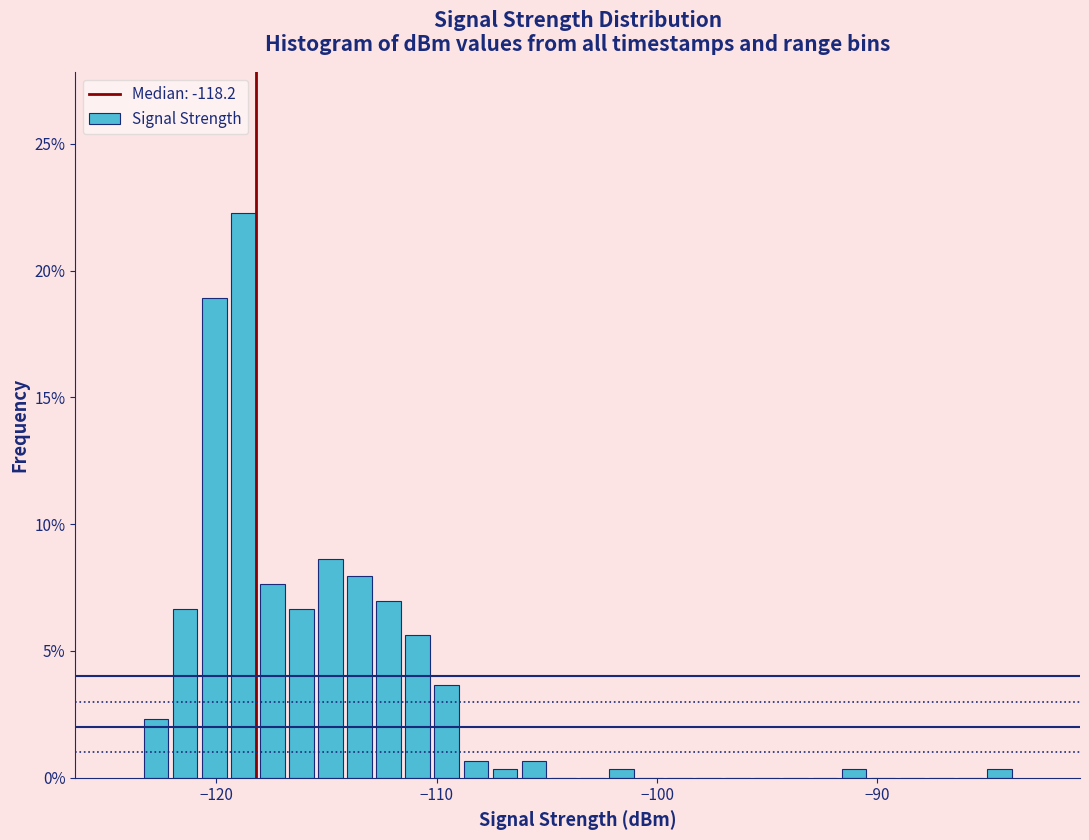

Read against the x-axis, roughly where is the centre of the tallest bar?

-119